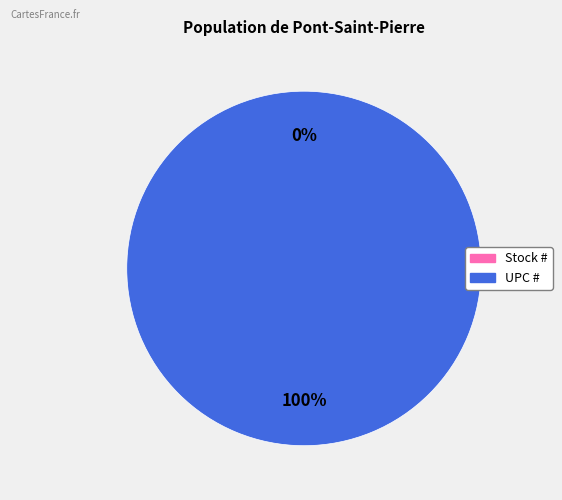

Is Stock # the majority of the pie?

No